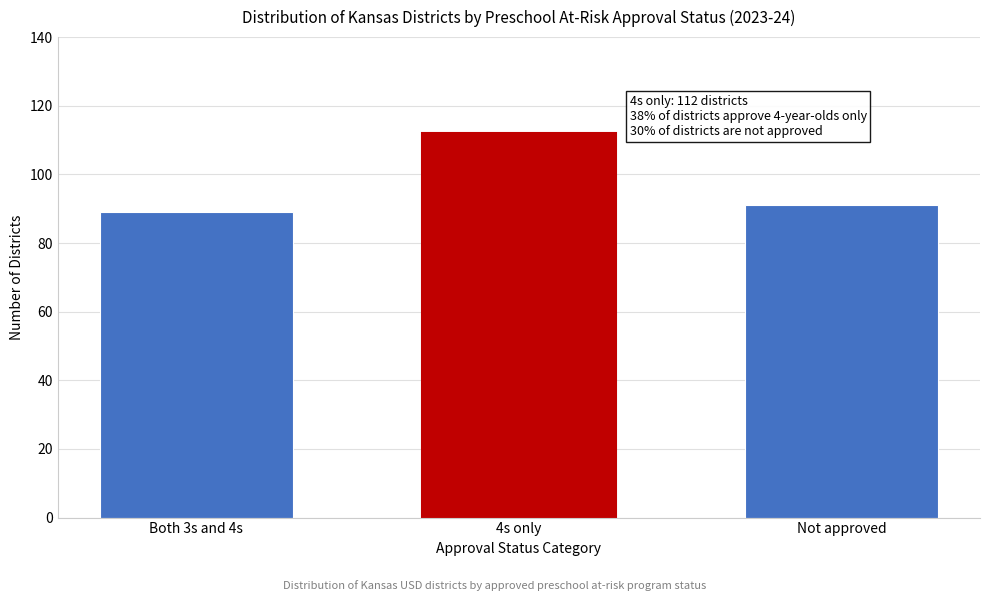

Reading left to right, extract all data points from this chart.

Both 3s and 4s=89	4s only=112	Not approved=91